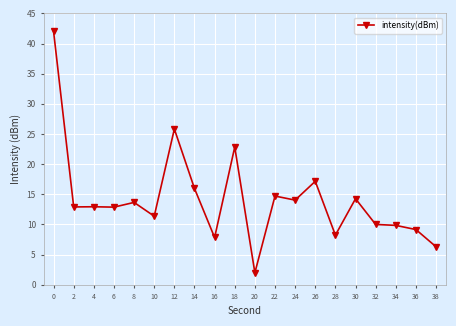

True or false: there are more than 0 points higher than both neighbors.

True